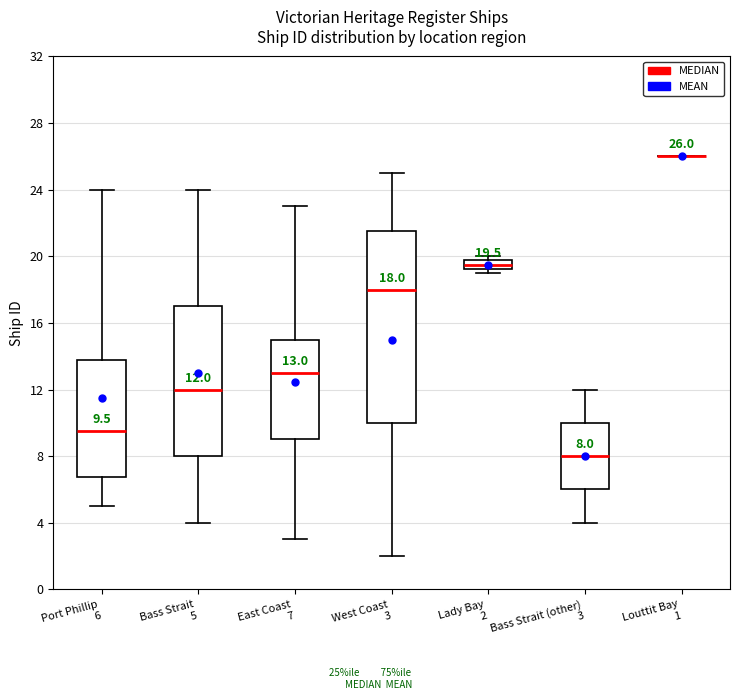

Comparing the boxes themselves (not the whiskers), which one is the tallest?

West Coast 3